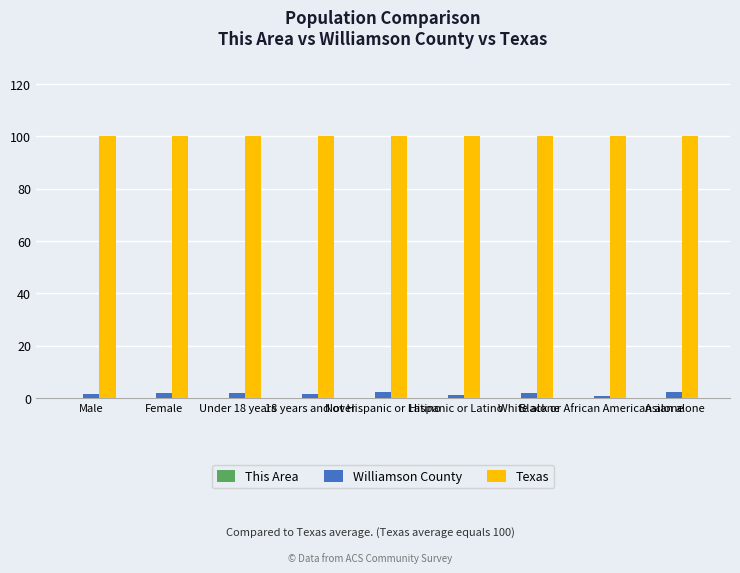

What is the maximum value for Texas?

100.0